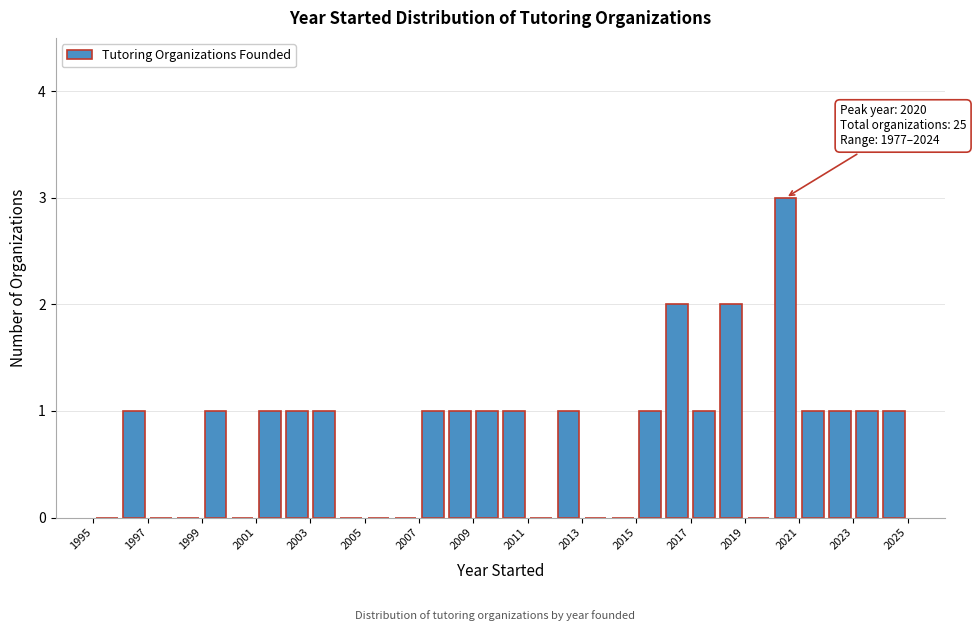

Over which range of the x-axis is the bar tallest?

2020 to 2021